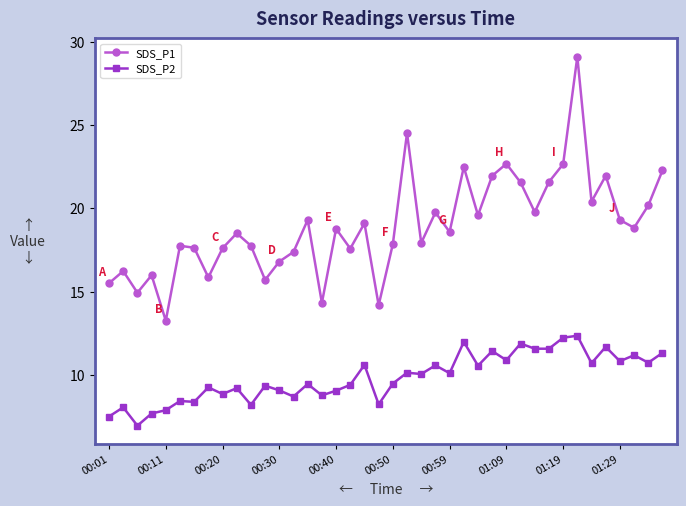

Count the number of categories in the chart.

40